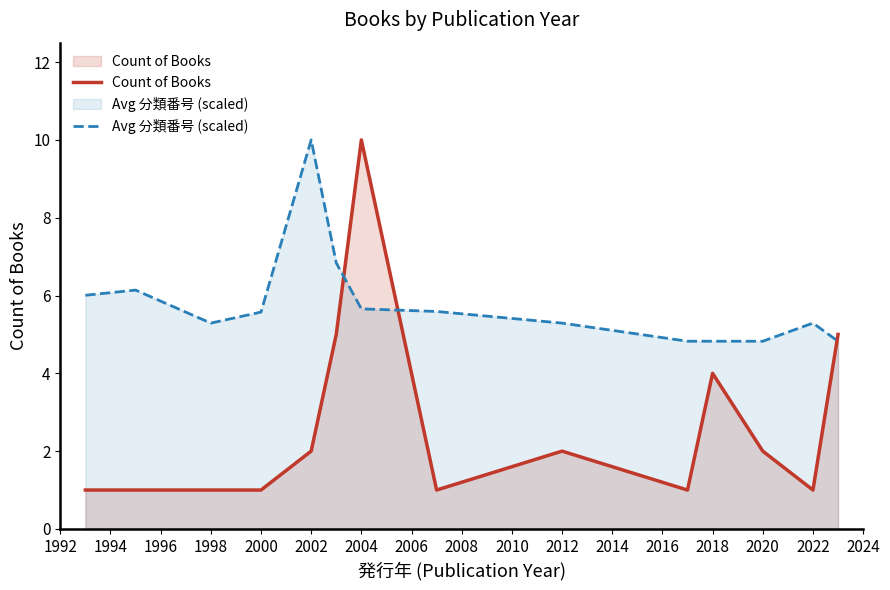

What is the lowest value of the Avg 分類番号 (scaled) series?

4.8